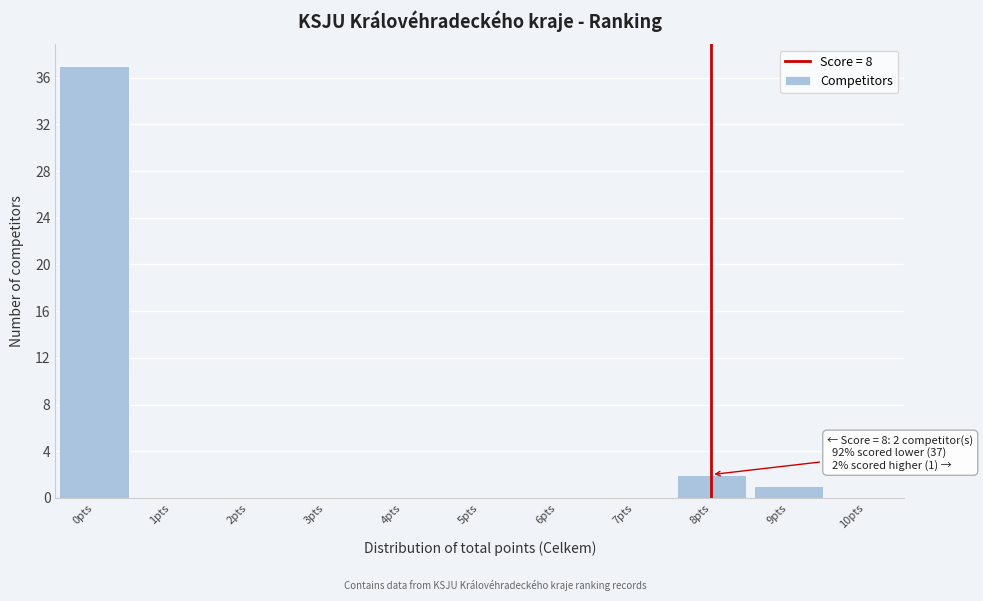

Which range on the x-axis has the tallest bar?

-0.5 to 0.5